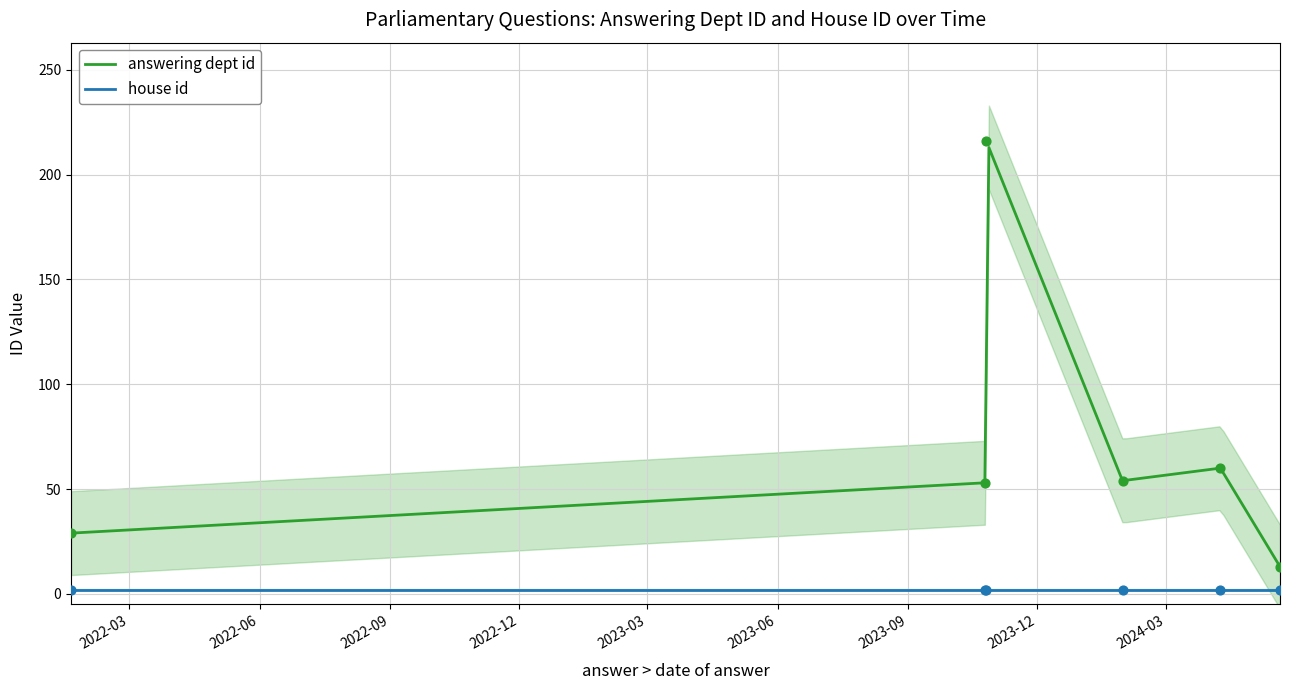

True or false: answering dept id and house id intersect in this chart.

False